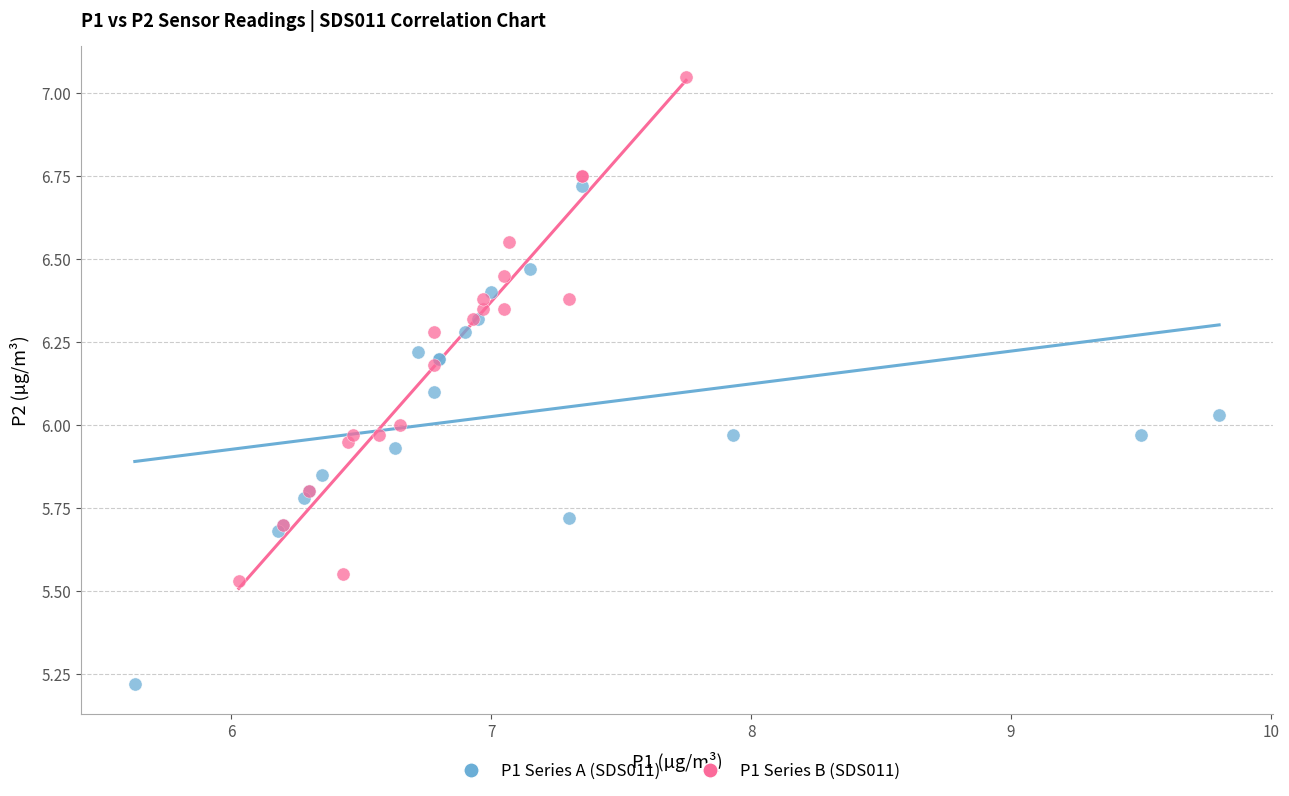

Which series reaches the minimum Y coordinate?

P1 Series A (SDS011)